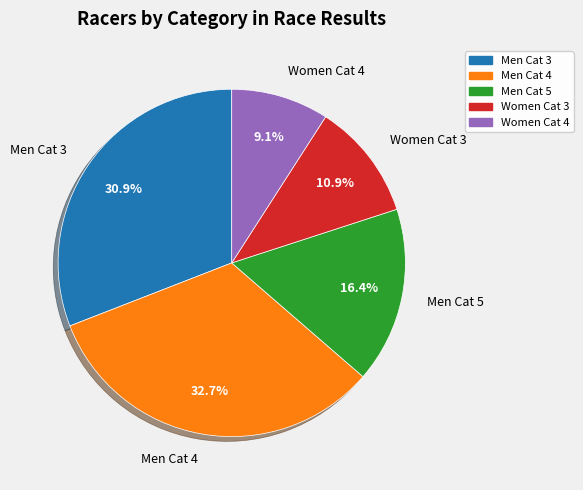

The Men Cat 3 slice represents 31% of the pie. True or false?

True